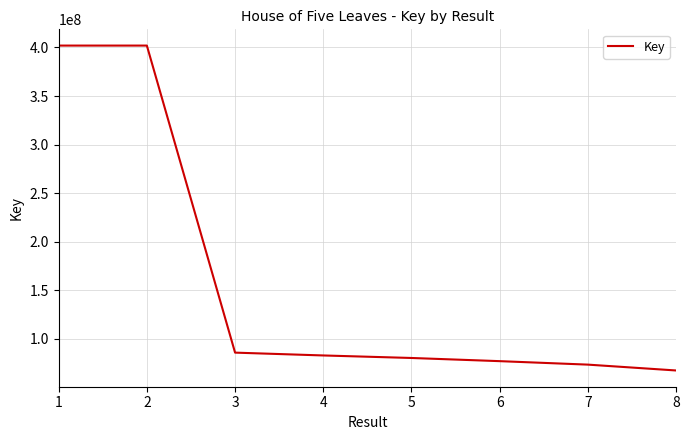

Between 5 and 8, which is larger?

5